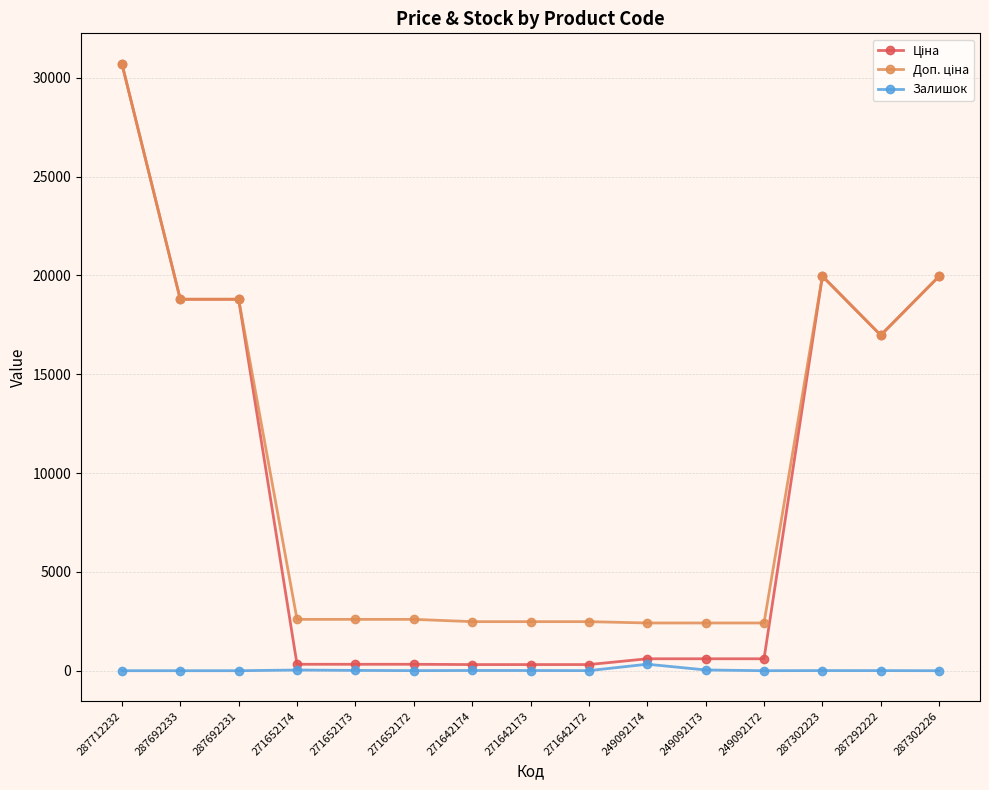

Is it true that Залишок equals 0.0 at 287692231?

True